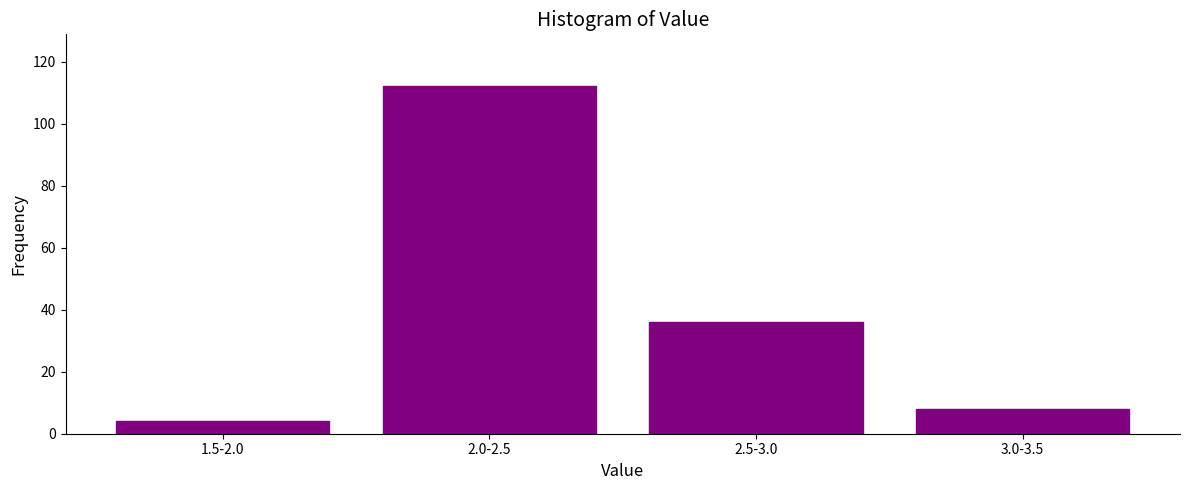

Reading left to right, what are all the values shown in this chart?

4	112	36	8